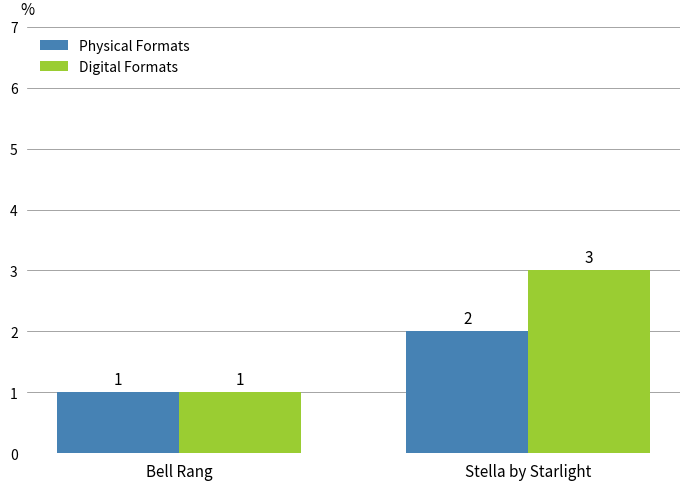

Where is Digital Formats nearest to the value 2?

Bell Rang